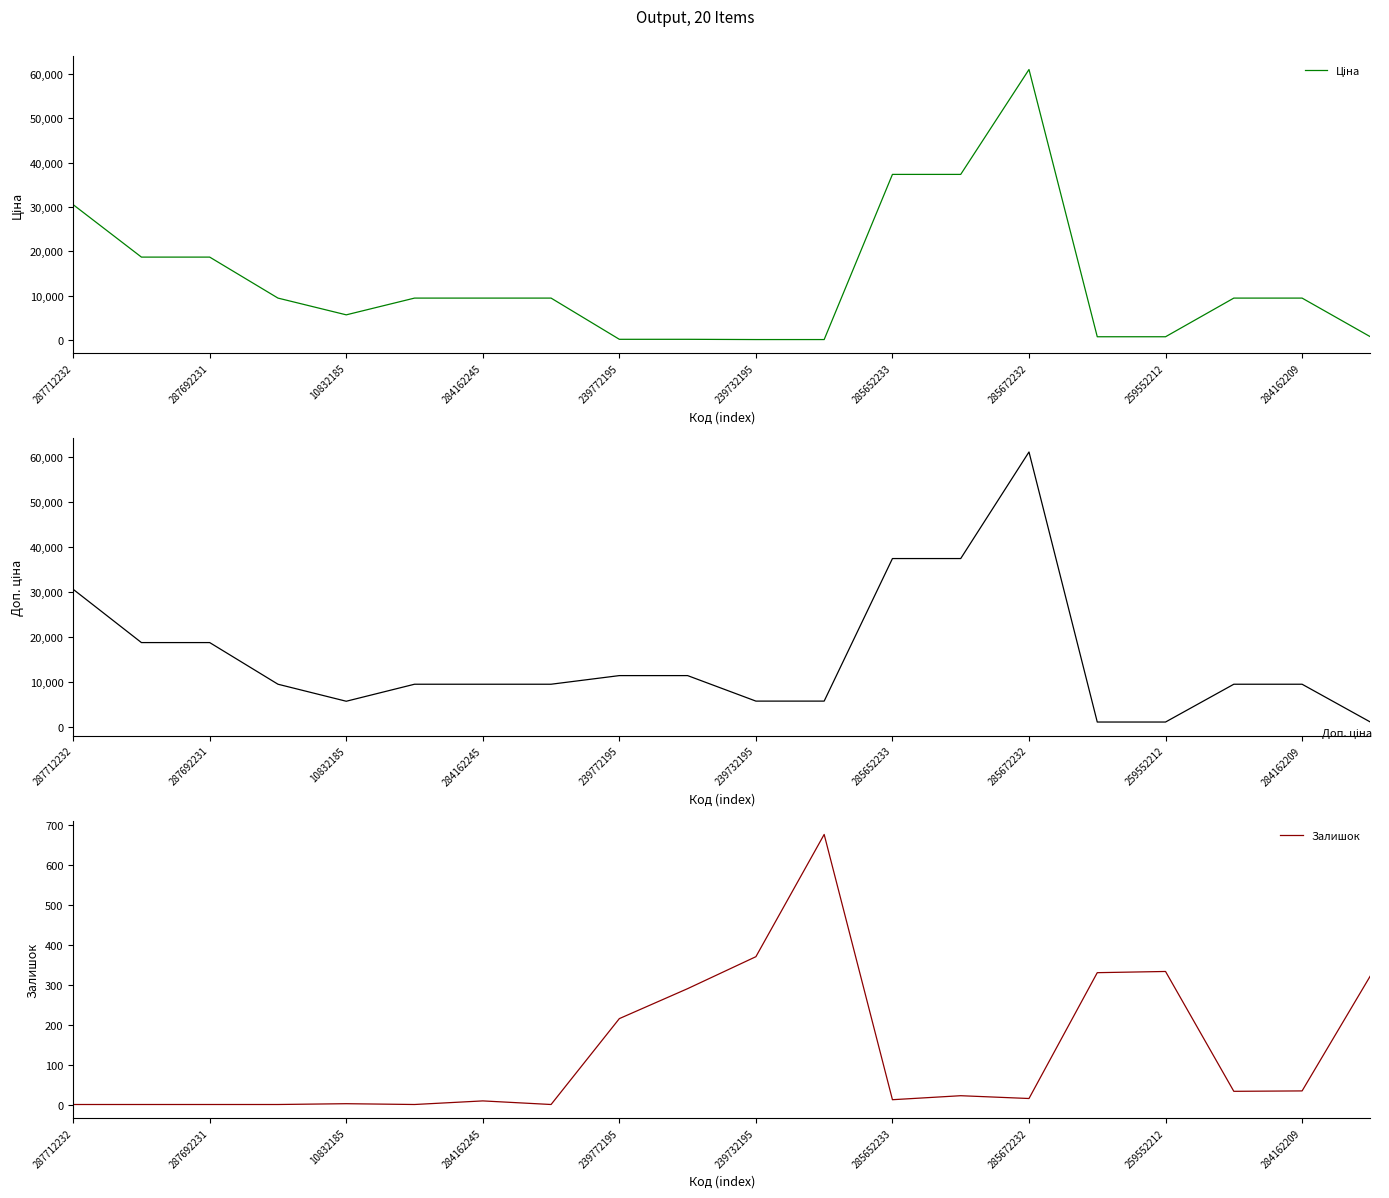

The value of Залишок at 287712232 is 0. True or false?

True